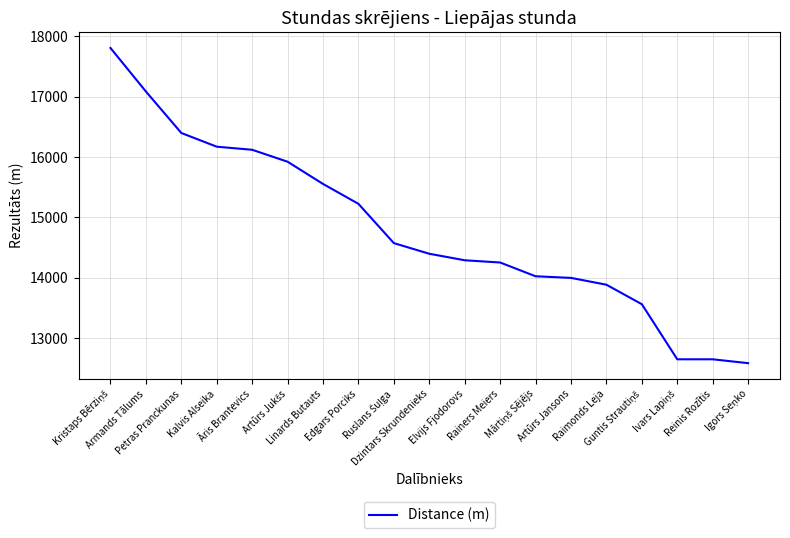

Does the chart have visible grid lines?

Yes